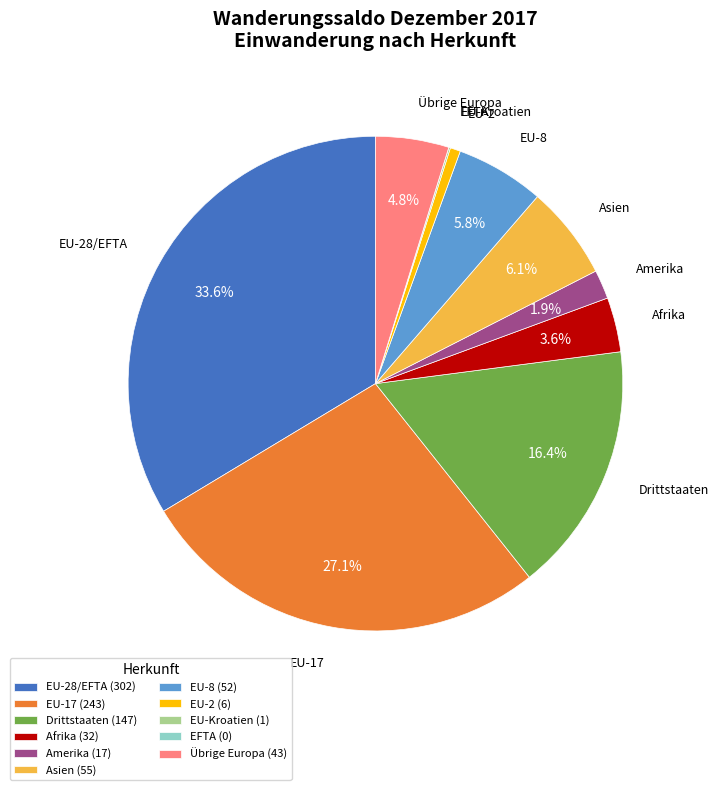

What is the ratio of the value at EU-17 (243) to the value at Asien (55)?

4.4